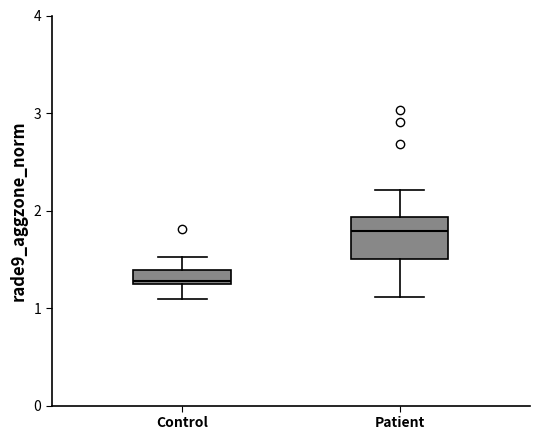

Where is the lower edge of the box for Control on the y-axis? The values are not printed on the chart, so give them approximately, as read against the axis.

1.2